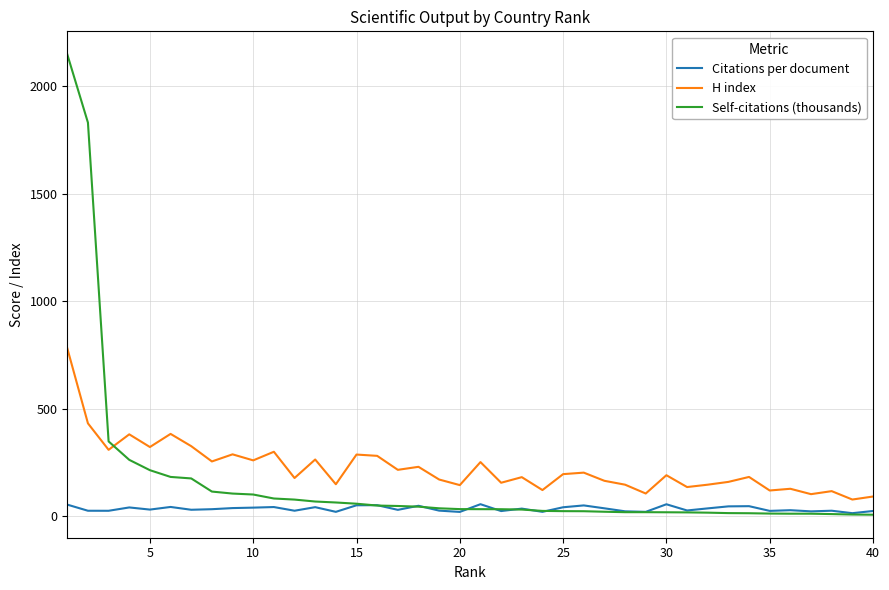

Which series has the widest spread of values?

Self-citations (thousands)